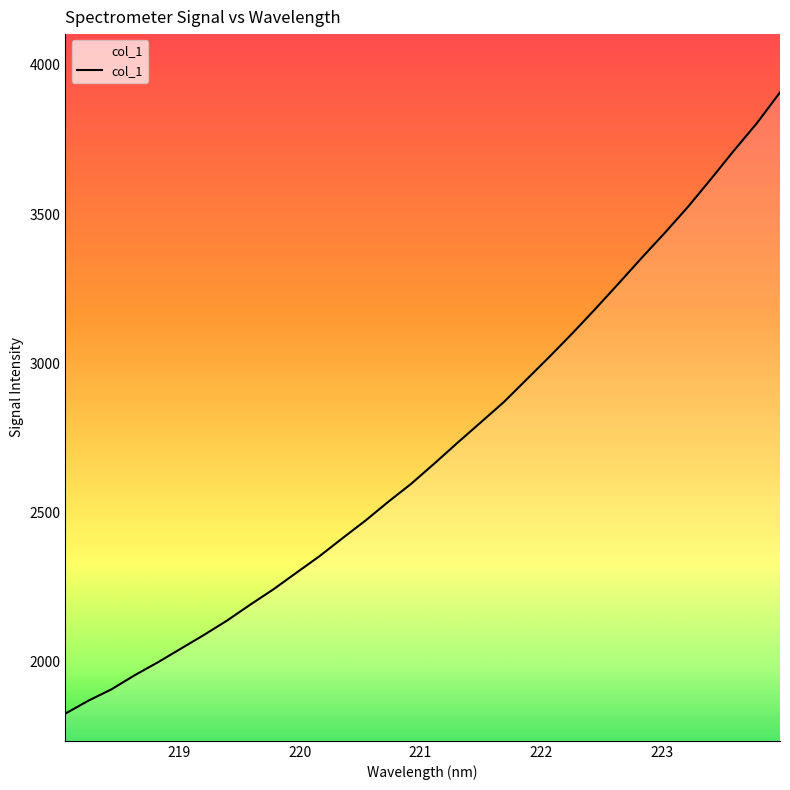

What is the difference between the maximum and minimum values?

2080.8